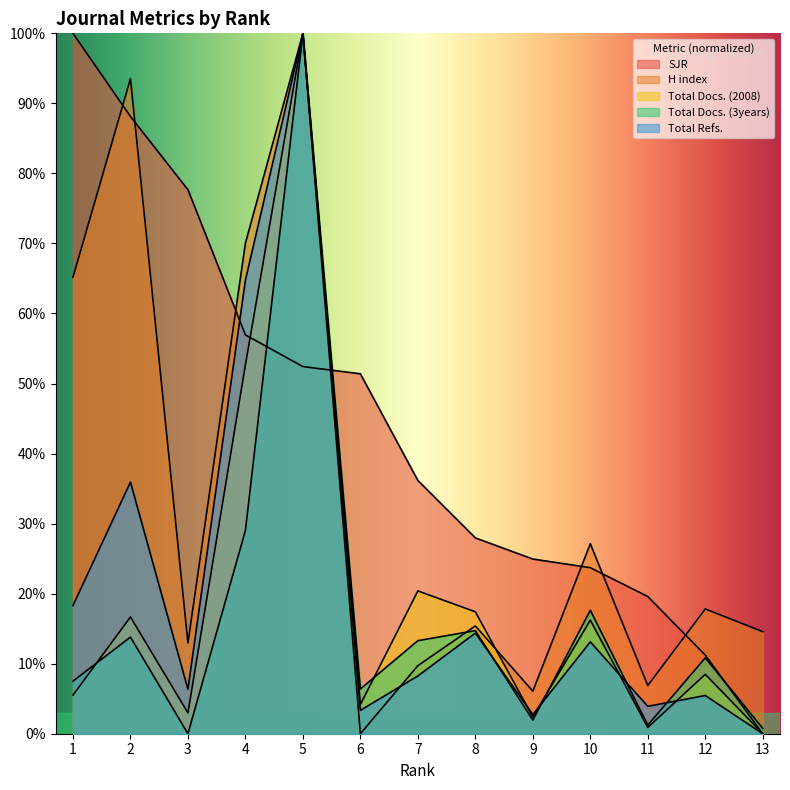

Rank the series at 10 from highest to lowest value.

H index, SJR, Total Docs. (3years), Total Docs. (2008), Total Refs.